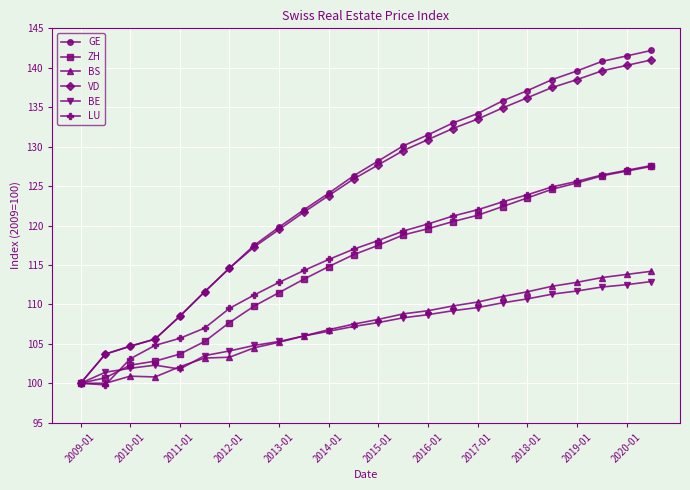

What is the maximum value shown in the chart?

142.2